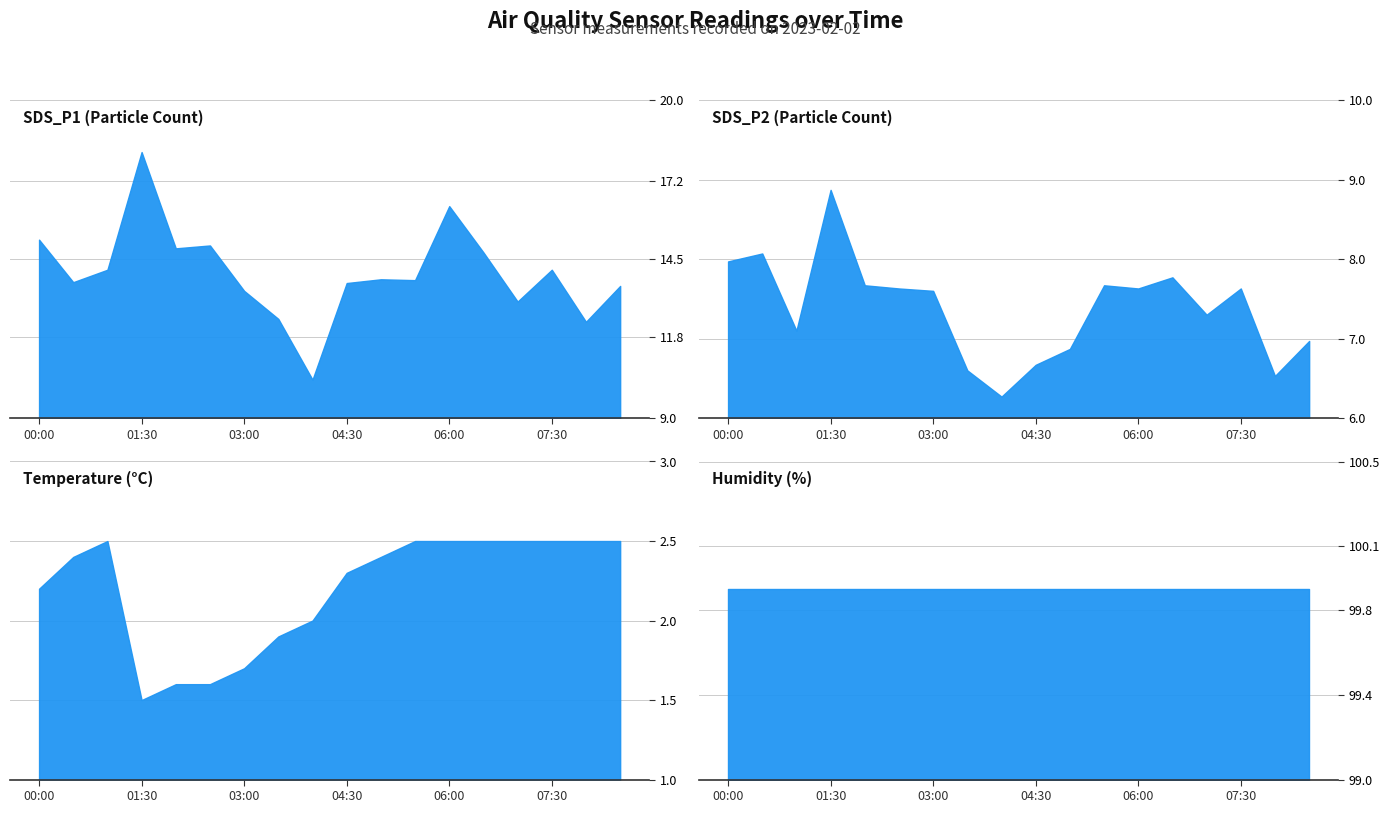

What is the label of the 15th point from the right?

01:30